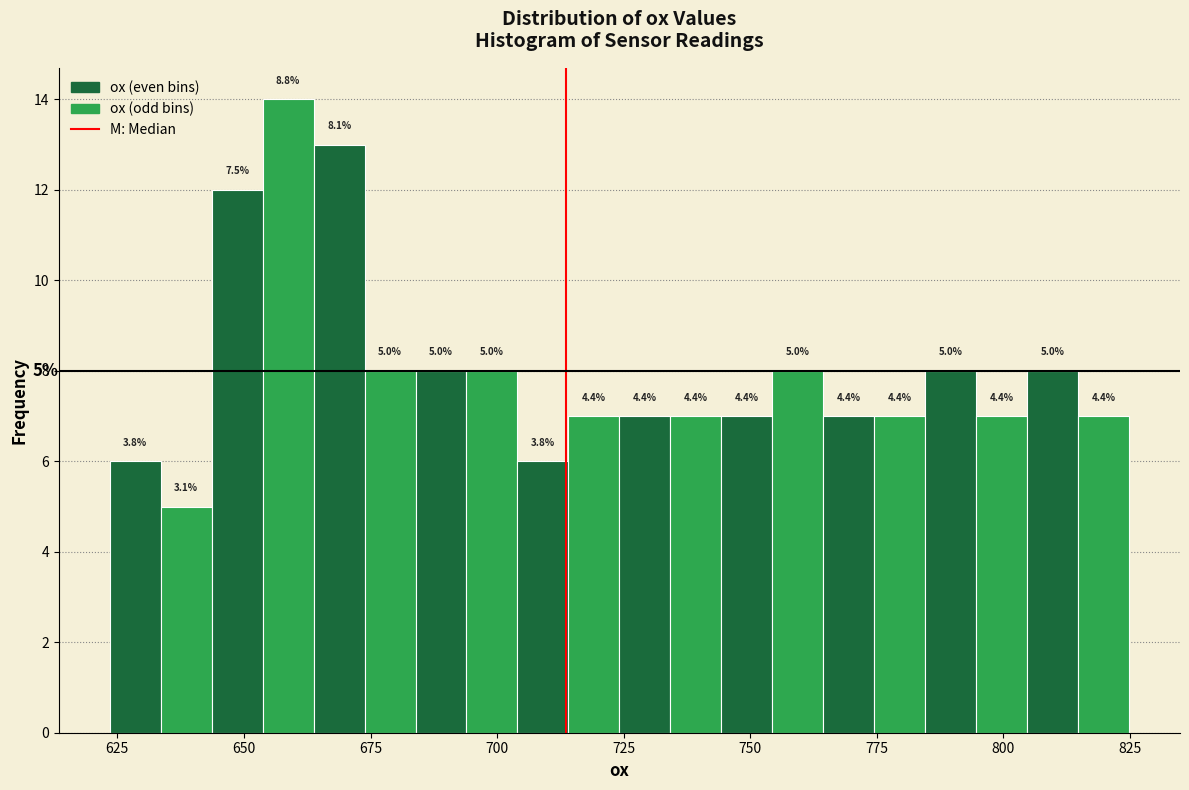

Around what value on the x-axis is the tallest bar? Give the approximate position of its centre, as read against the axis.

660